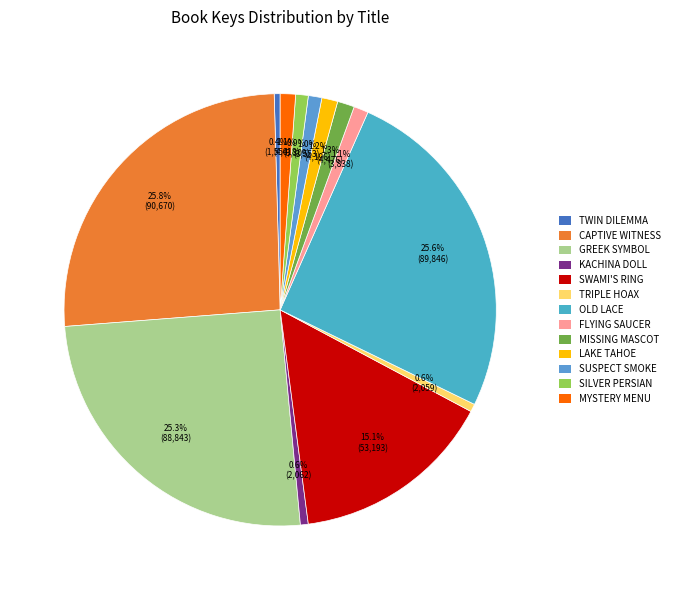

How many segments does this pie chart have?

13